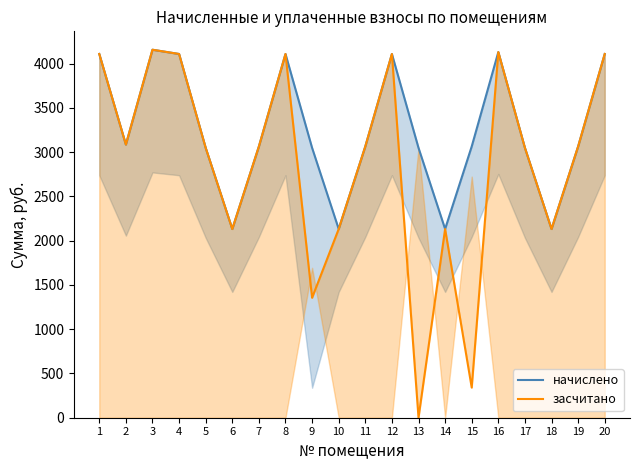

The начислено series shows 3084.9 at 2. True or false?

True